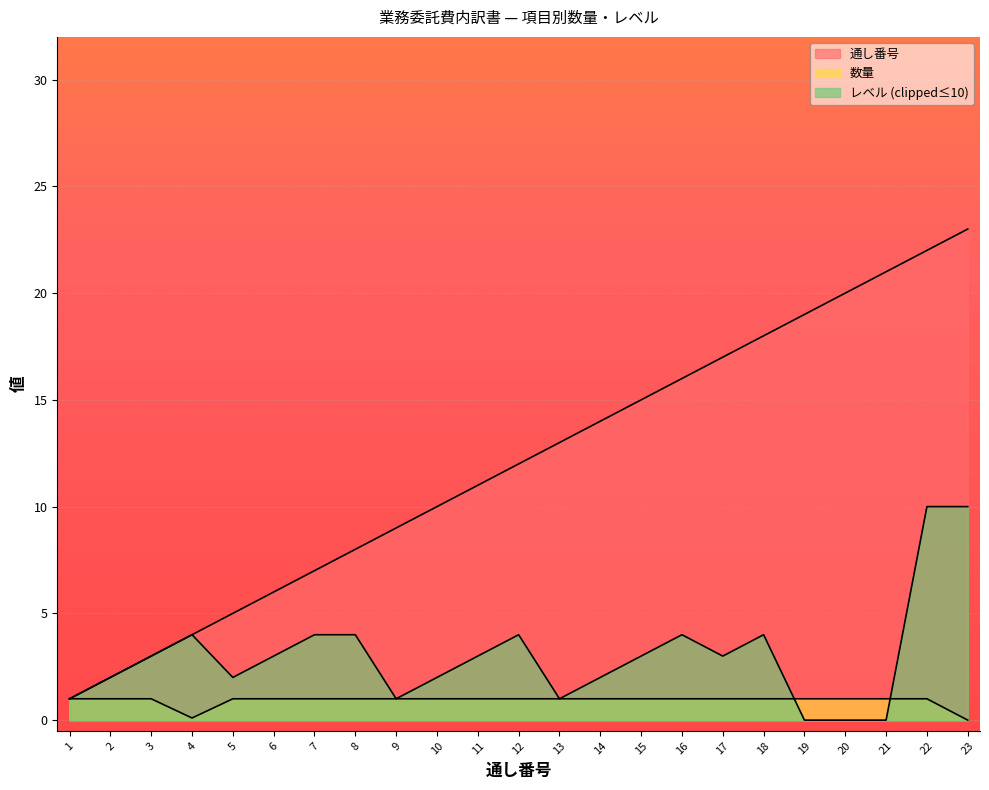

Count the number of categories in the chart.

23